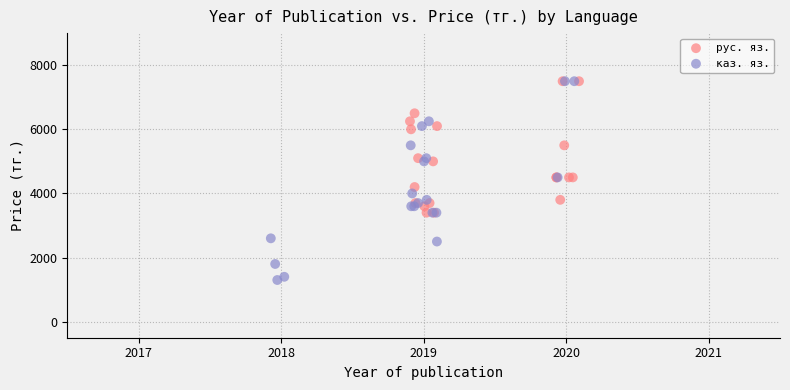

Which series has the widest spread of Y values?

каз. яз.